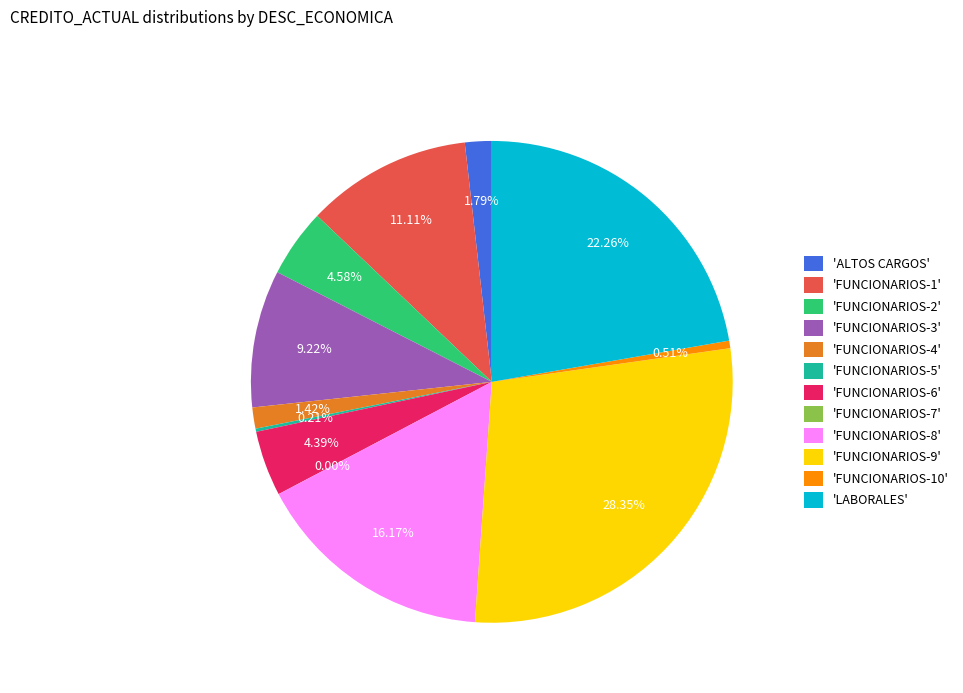

Between 'FUNCIONARIOS-4' and 'FUNCIONARIOS-1', which is larger?

'FUNCIONARIOS-1'